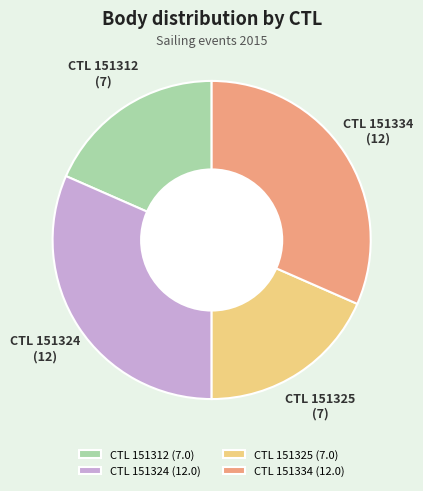

How many segments does this pie chart have?

4